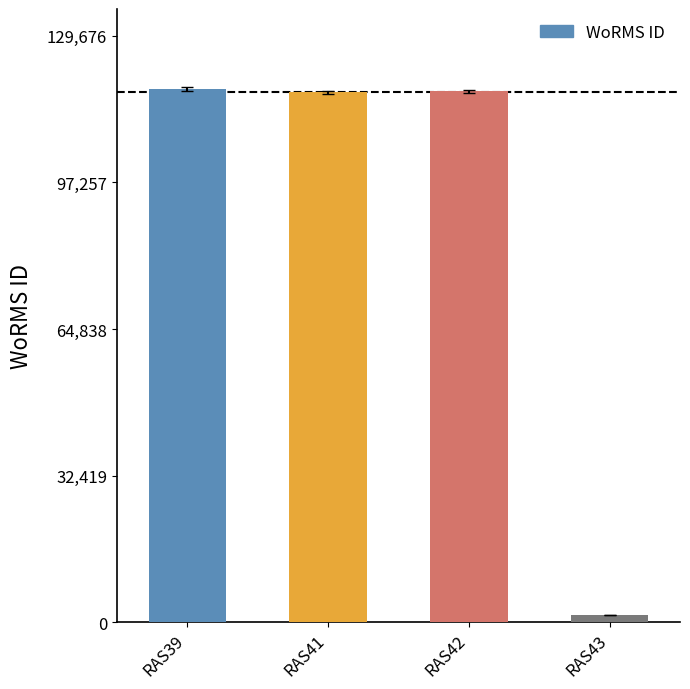

What is the difference between the maximum and minimum values?

116275